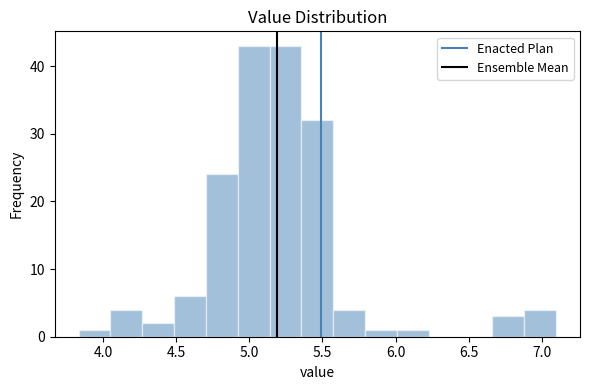

How tall is the bar that spans 5.80 to 6.00 on the x-axis? Neither the bar edges nor the heights are printed on the chart, so give them approximately, as read against the axes.

1